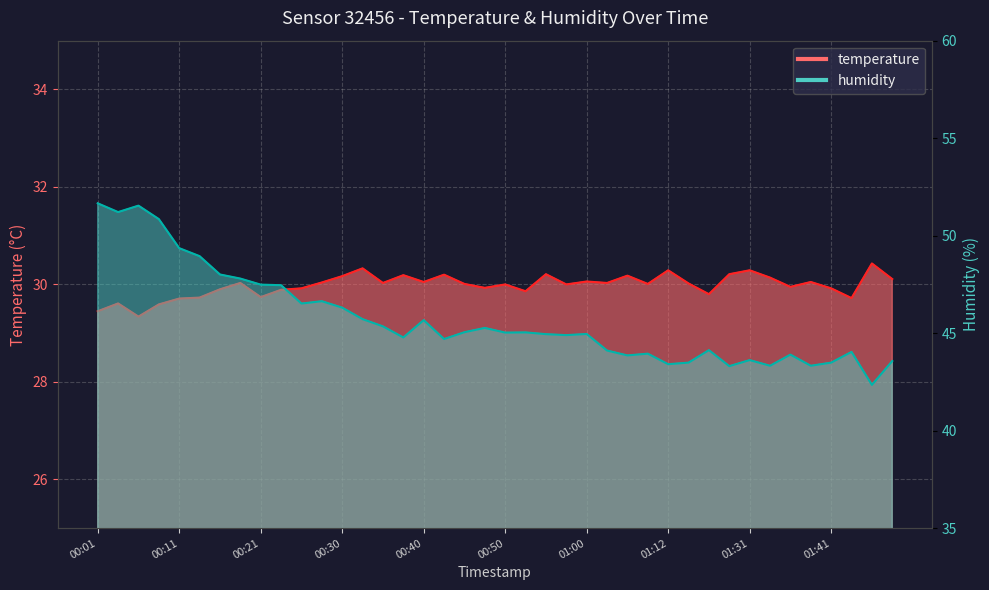

True or false: temperature has a value of 18.6 at 01:48.

False